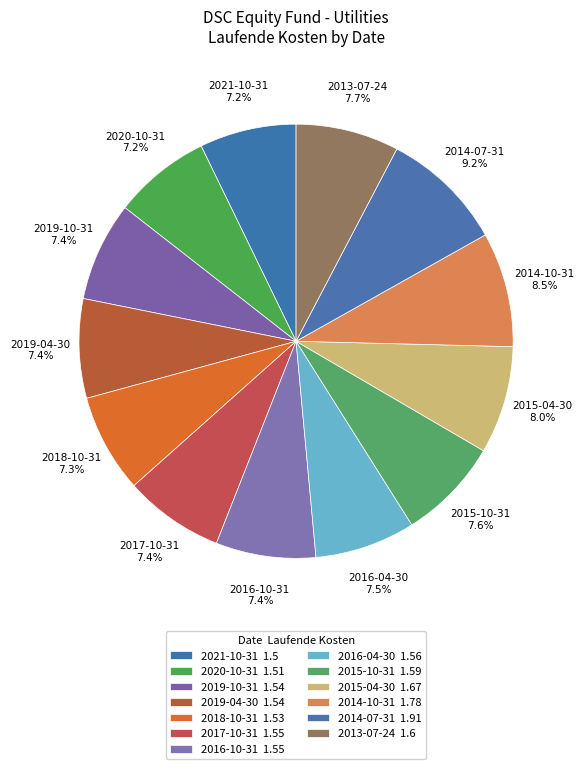

To the nearest percent, what percentage of the pie is 2021-10-31?

7%